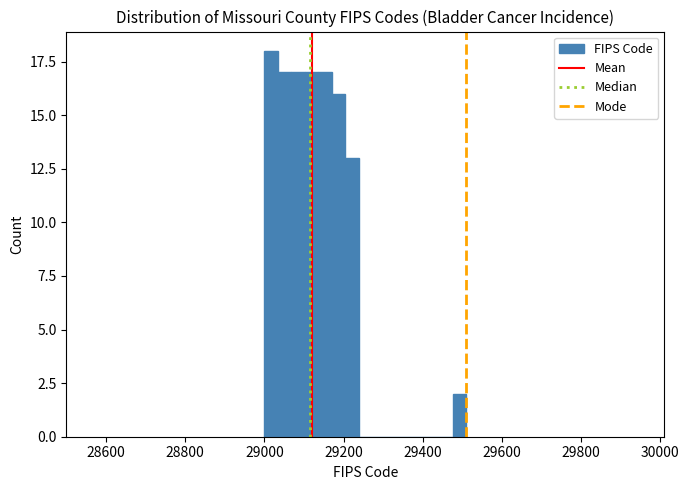

Read against the x-axis, roughly where is the centre of the tallest bar?

29020